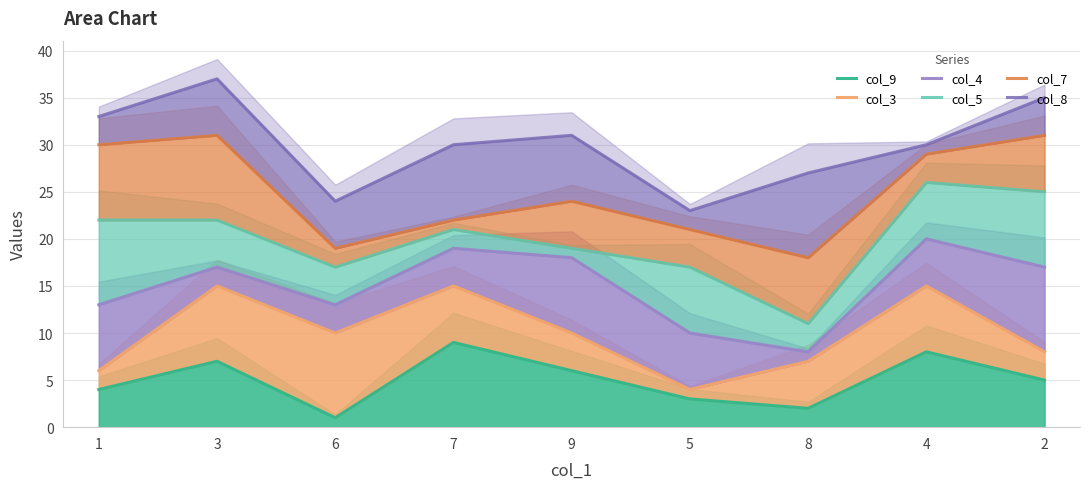

List the labels in order of col_4 value, largest first.

4, 7, 9, 3, 2, 1, 6, 5, 8